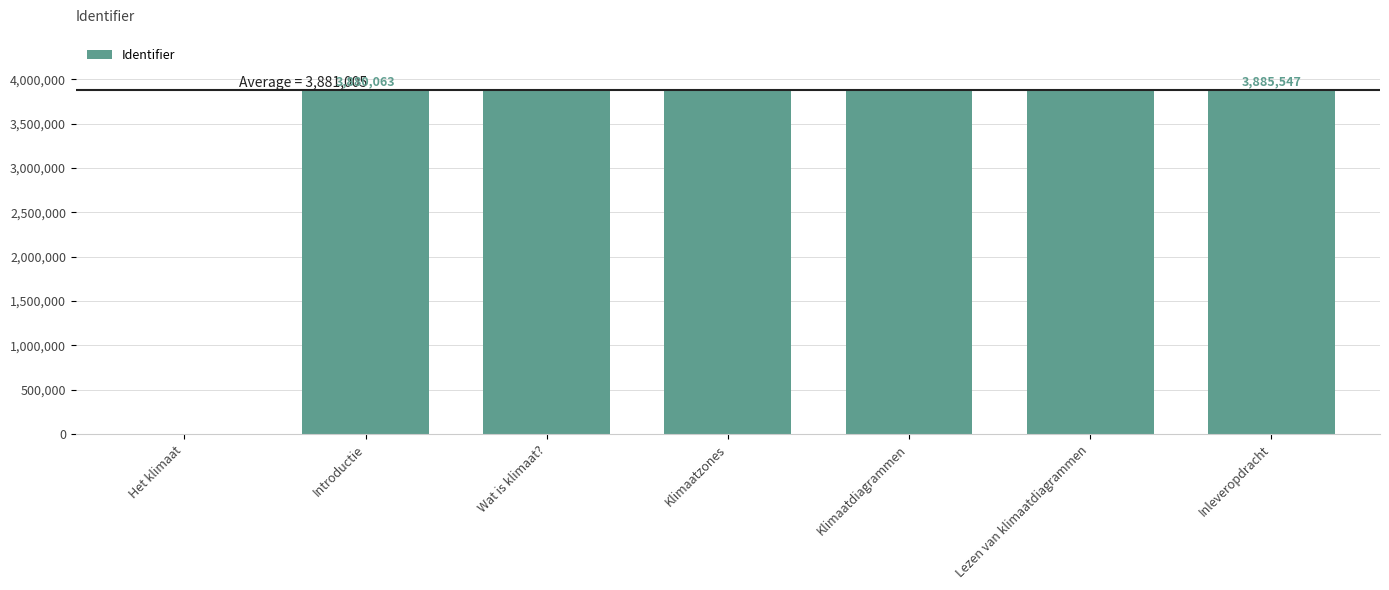

Where is the data nearest to the value 1942773?

Introductie